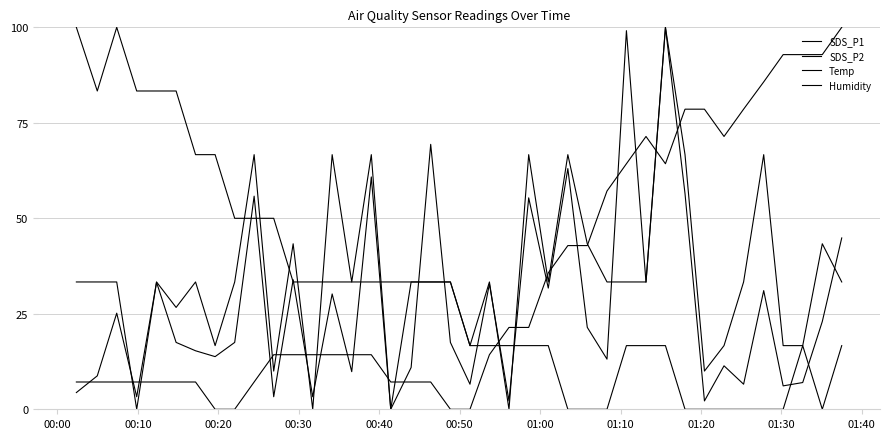

How many categories are shown in the chart?

40